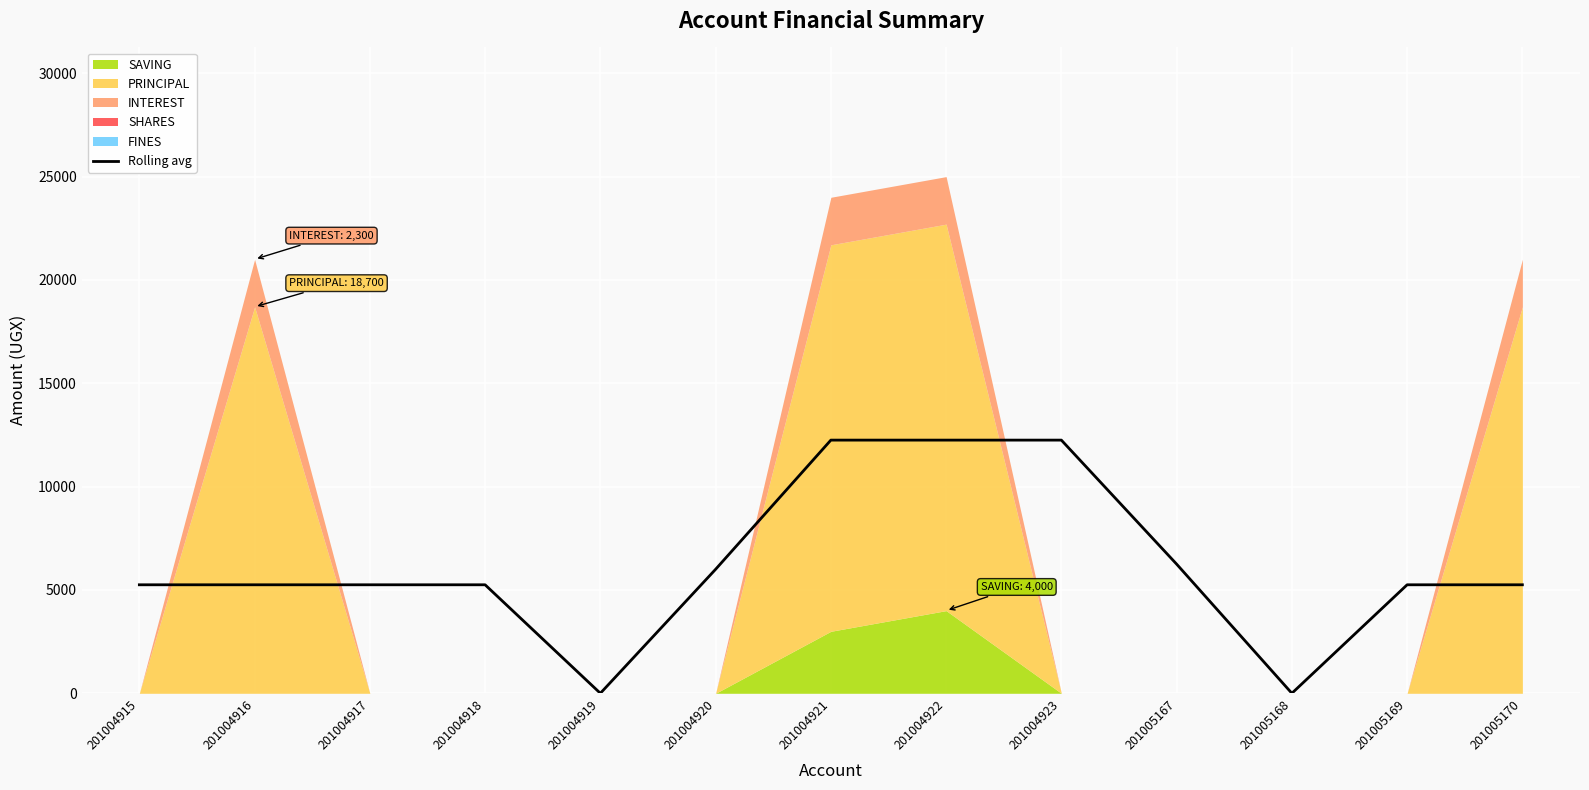

What is the value of the 4th point from the left?

5250